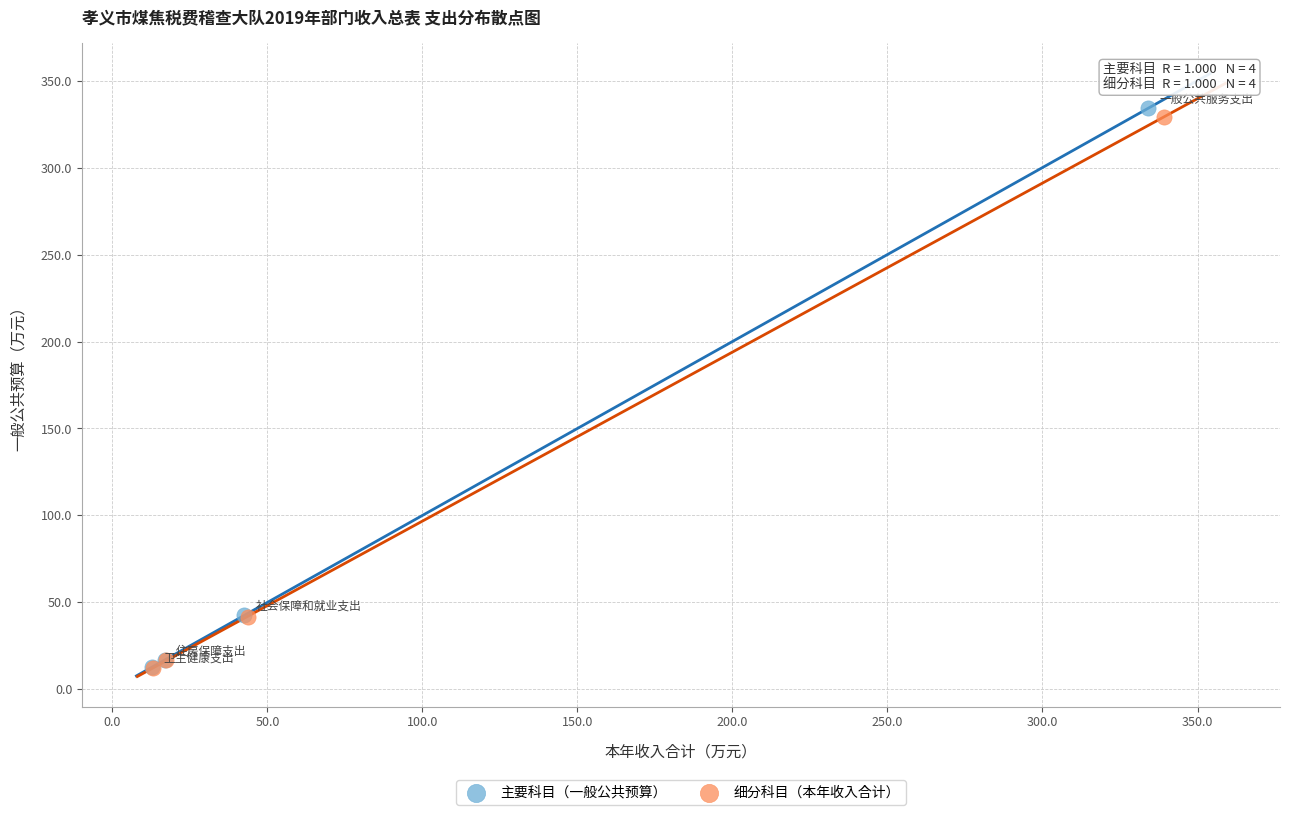

What are all the series names shown in the legend?

主要科目（一般公共预算）, 细分科目（本年收入合计）